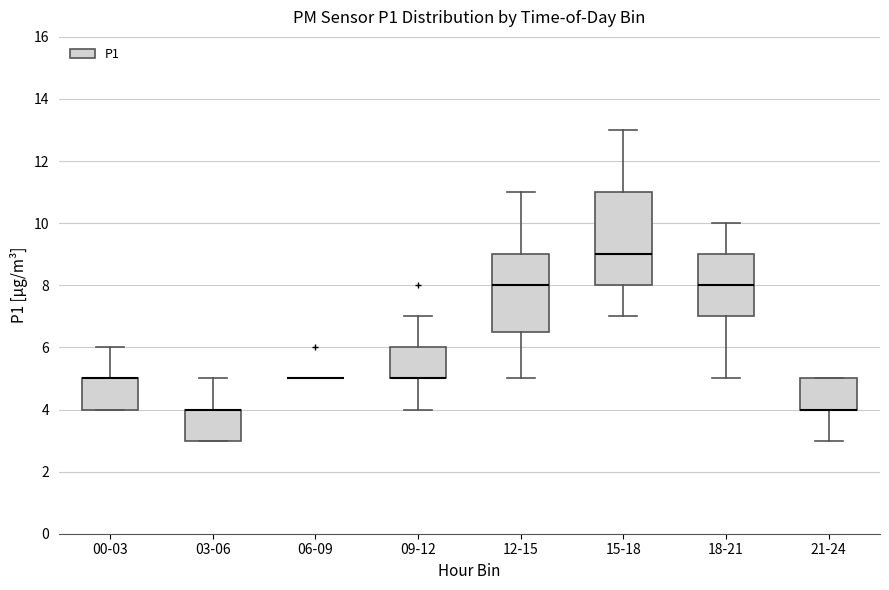

Reading left to right, read every box against the y-axis: the position of its median line, the range the box covers, and the ends of its whiskers. The values are not printed on the chart, so give them approximately, as read against the axis.

00-03: median 5.0 (drawn on the box's upper edge), box 4.0 to 5.0, whiskers 4.0 to 6.0
03-06: median 4.0 (drawn on the box's upper edge), box 3.0 to 4.0, whiskers 3.0 to 5.0
06-09: box collapsed to a line at 5.0, whiskers 5.0 to 5.0
09-12: median 5.0 (drawn on the box's lower edge), box 5.0 to 6.0, whiskers 4.0 to 7.0
12-15: median 8.0, box 6.6 to 9.0, whiskers 5.0 to 11.0
15-18: median 9.0, box 8.0 to 11.0, whiskers 7.0 to 13.0
18-21: median 8.0, box 7.0 to 9.0, whiskers 5.0 to 10.0
21-24: median 4.0 (drawn on the box's lower edge), box 4.0 to 5.0, whiskers 3.0 to 5.0